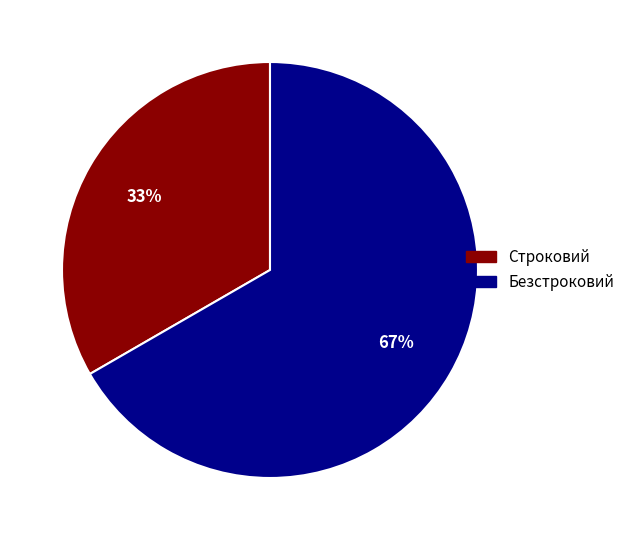

True or false: Безстроковий accounts for 73% of the total.

False